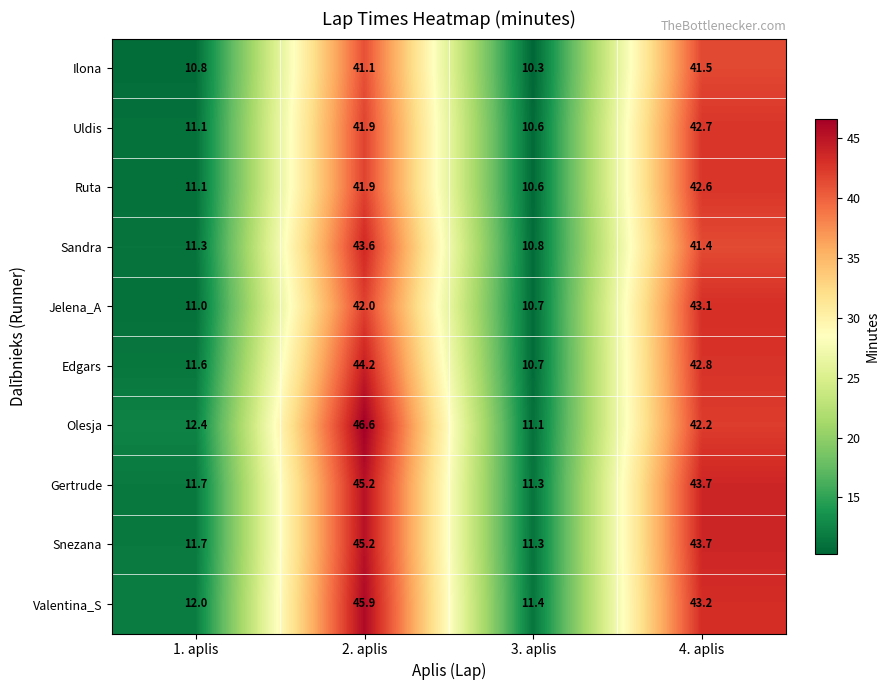

Where does the Sandra series first go above 41?

2. aplis